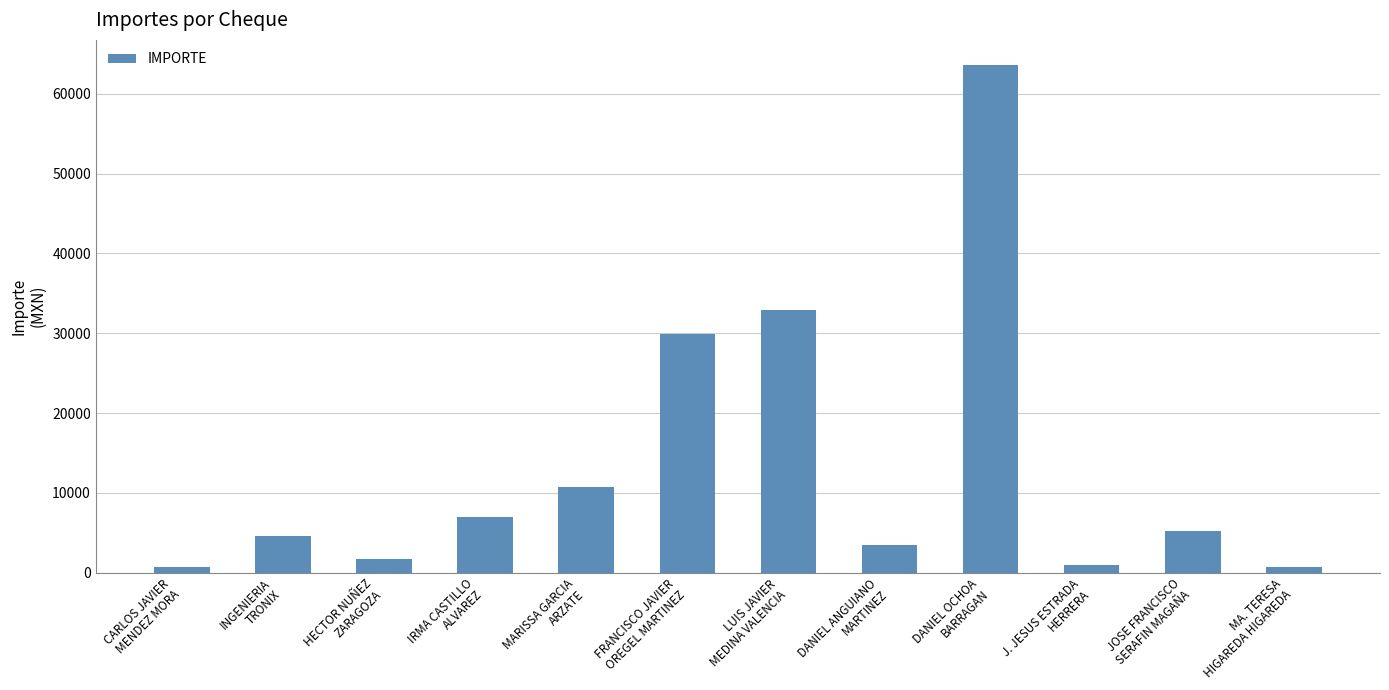

Approximately how many times larger is the value at J. JESUS ESTRADA
HERRERA compared to JOSE FRANCISCO
SERAFIN MAGAÑA?

0.2